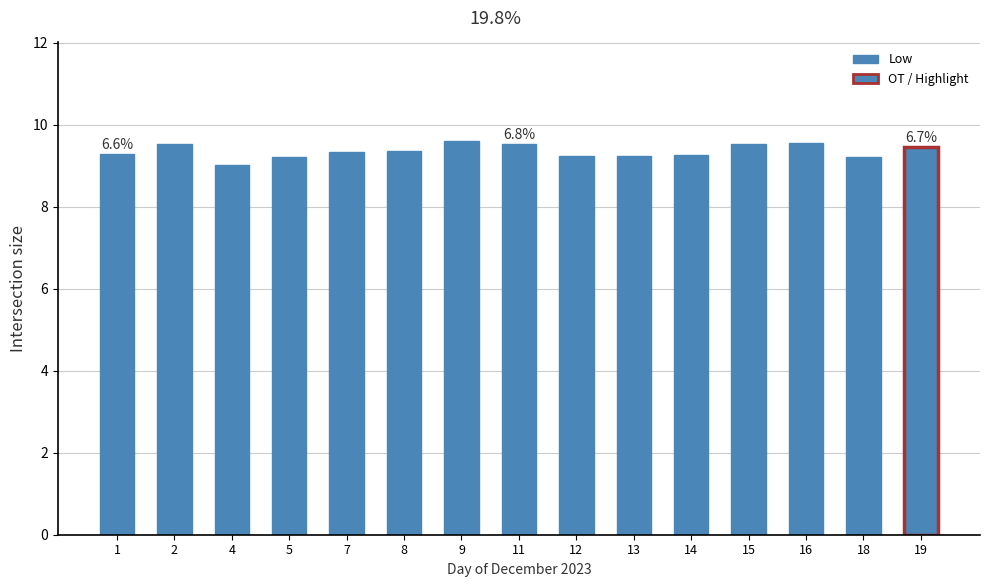

What is the value of the 10th bar from the left?

9.2